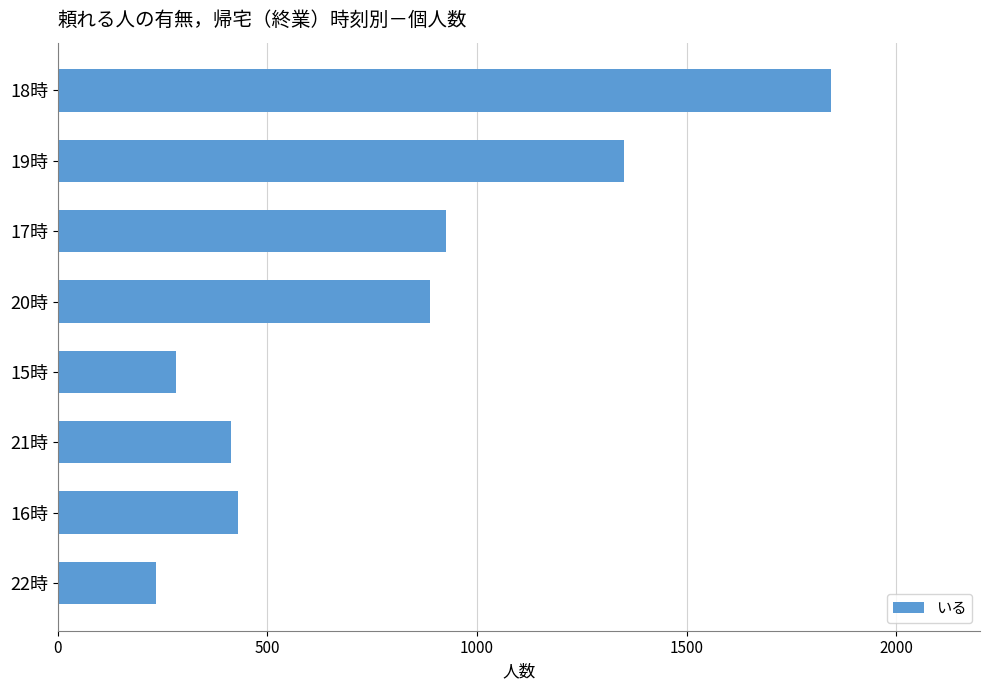

How many distinct data groups are displayed?

1